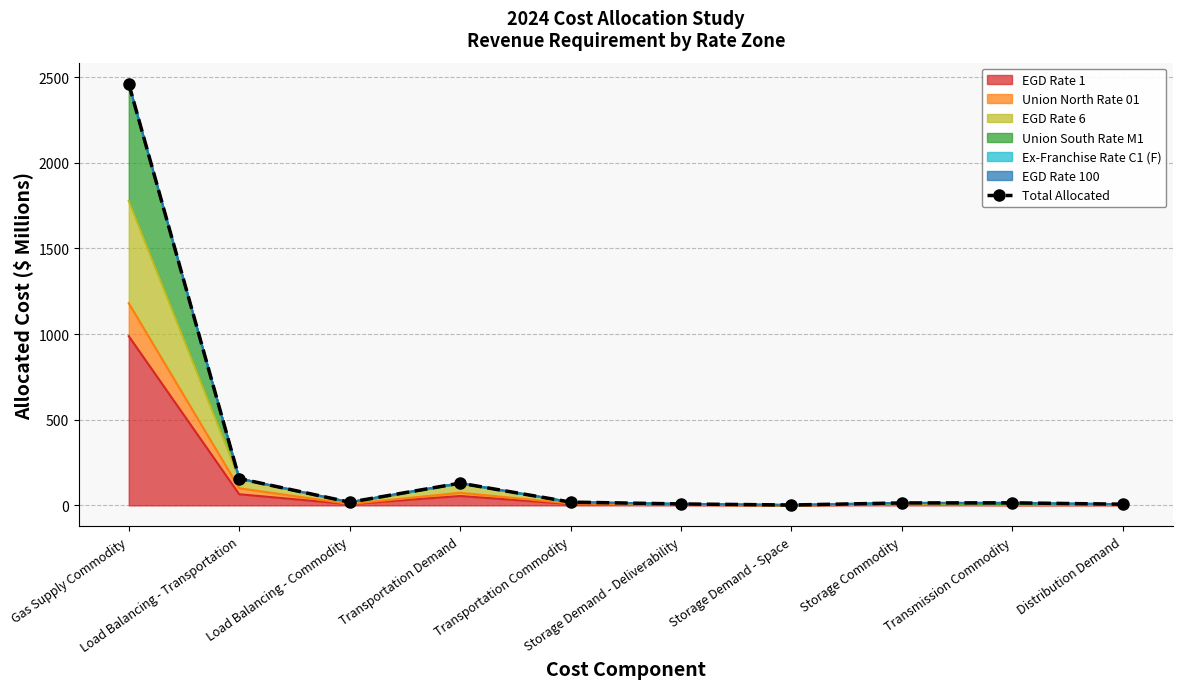

What is the greatest value displayed?

2460.8